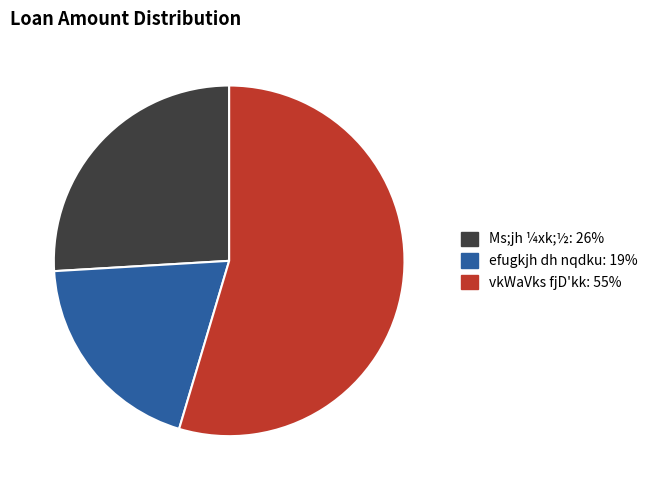

Which category has the biggest portion of the pie?

vkWaVks fjD'kk